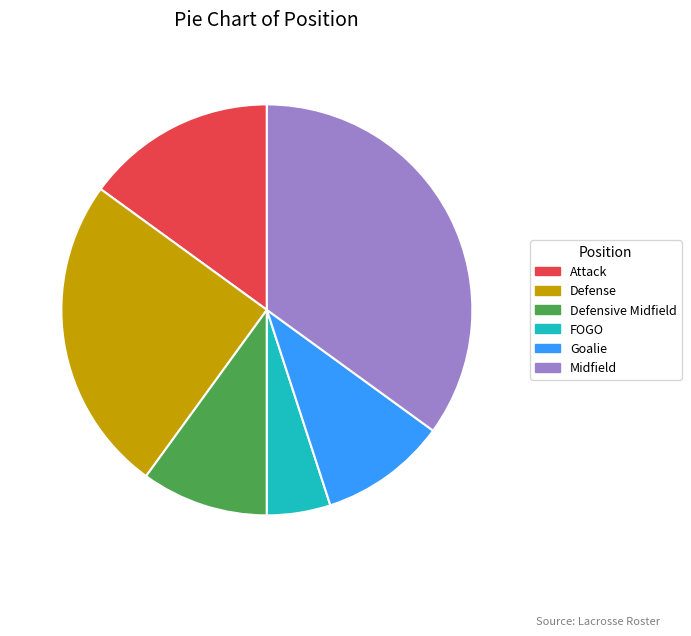

Is there any slice that represents more than half of the pie?

No